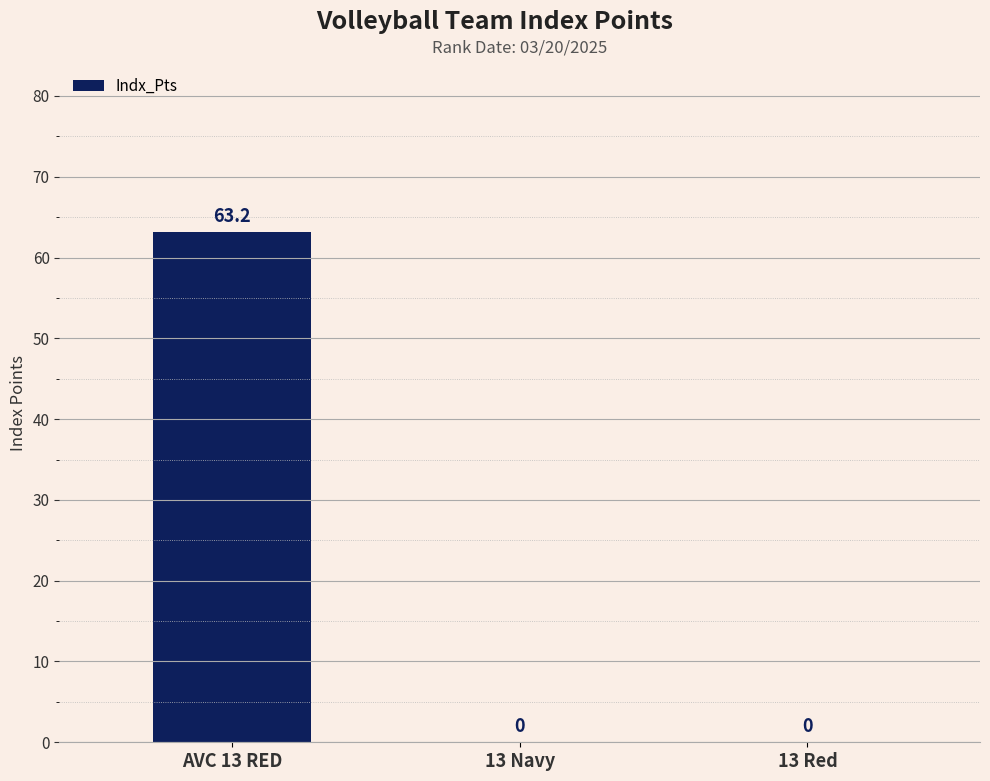

Reading left to right, transcribe all the data shown in this chart.

AVC 13 RED=63.2	13 Navy=0.0	13 Red=0.0